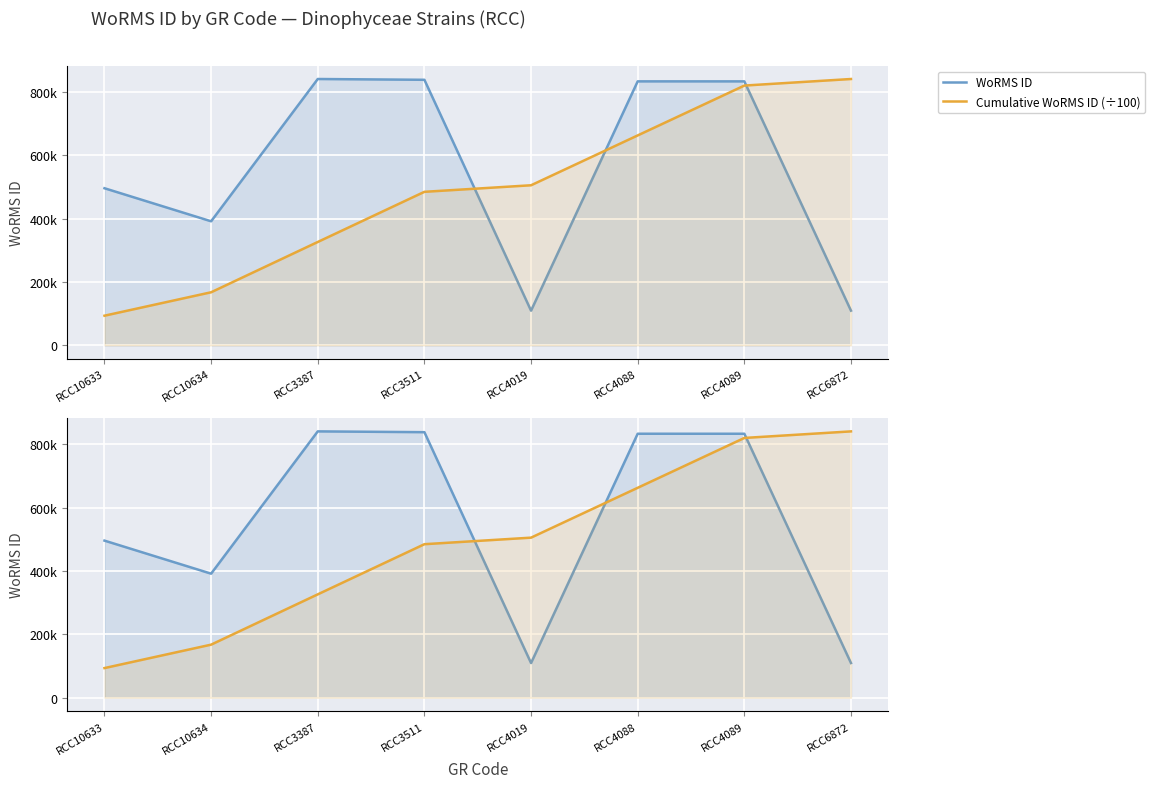

Count the number of categories in the chart.

8